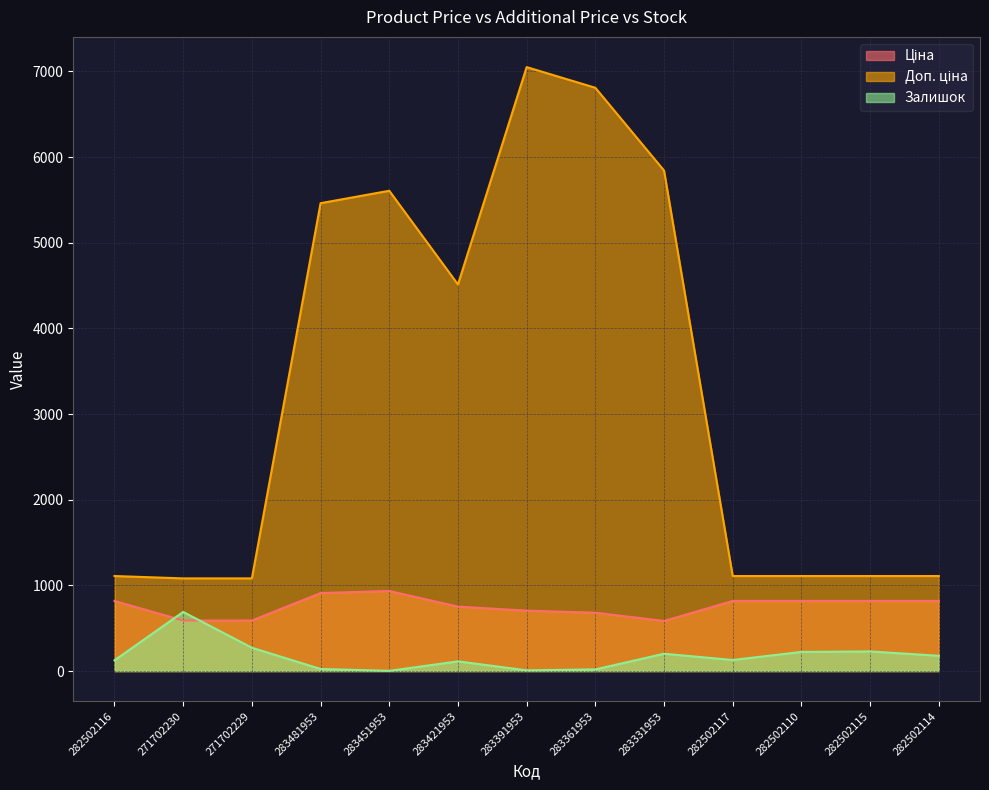

What is the maximum value for Доп. ціна?

7051.3